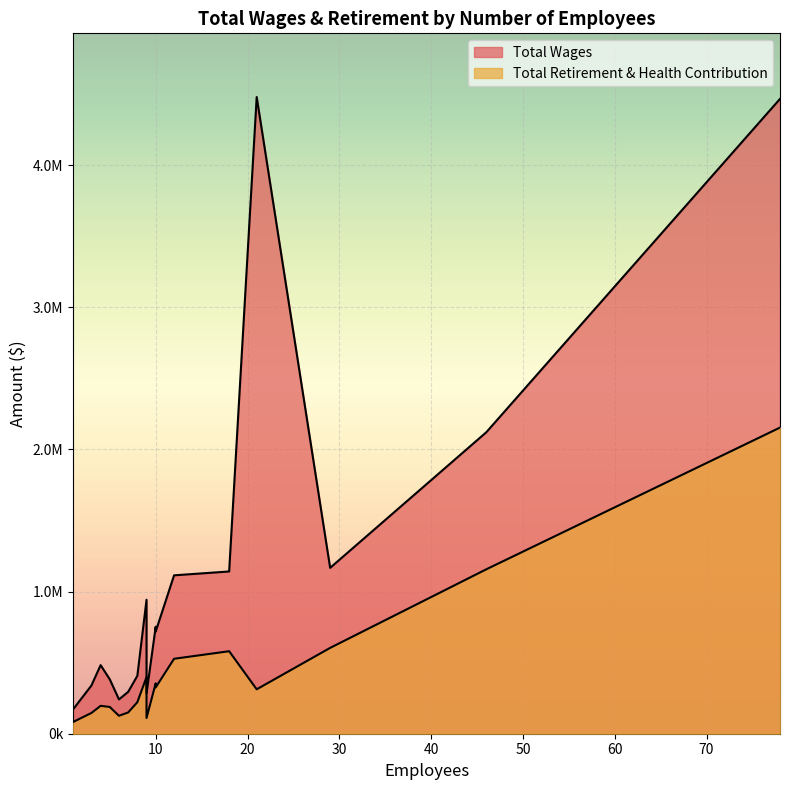

Which label corresponds to the largest value in the chart?

21